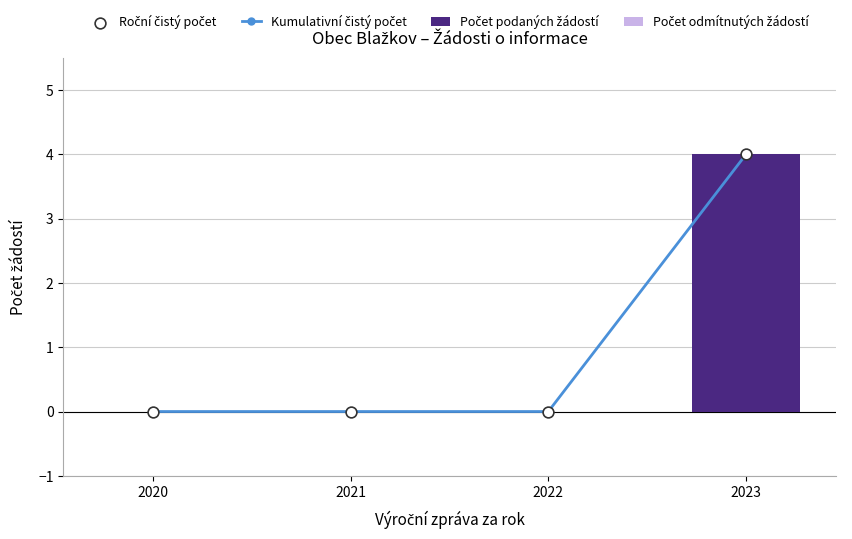

Which series has the largest Y range (max minus min)?

Kumulativní čistý počet